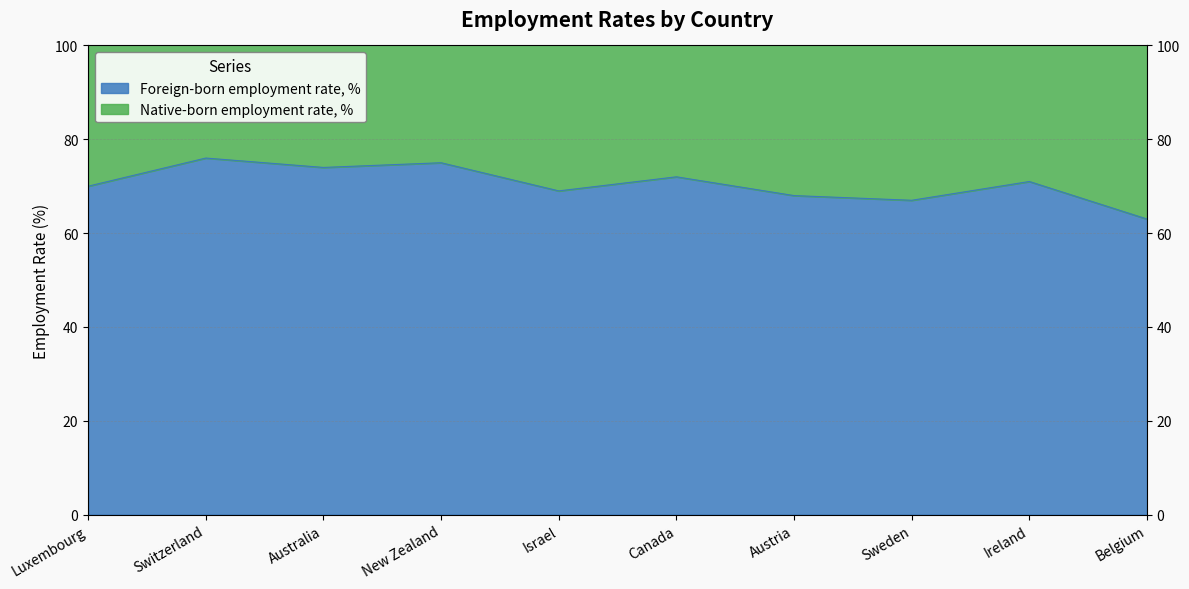

At which label does the data first exceed 71?

Switzerland